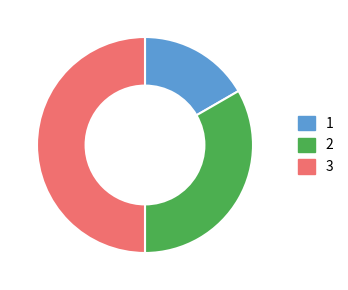

Which has a higher value, 1 or 3?

3